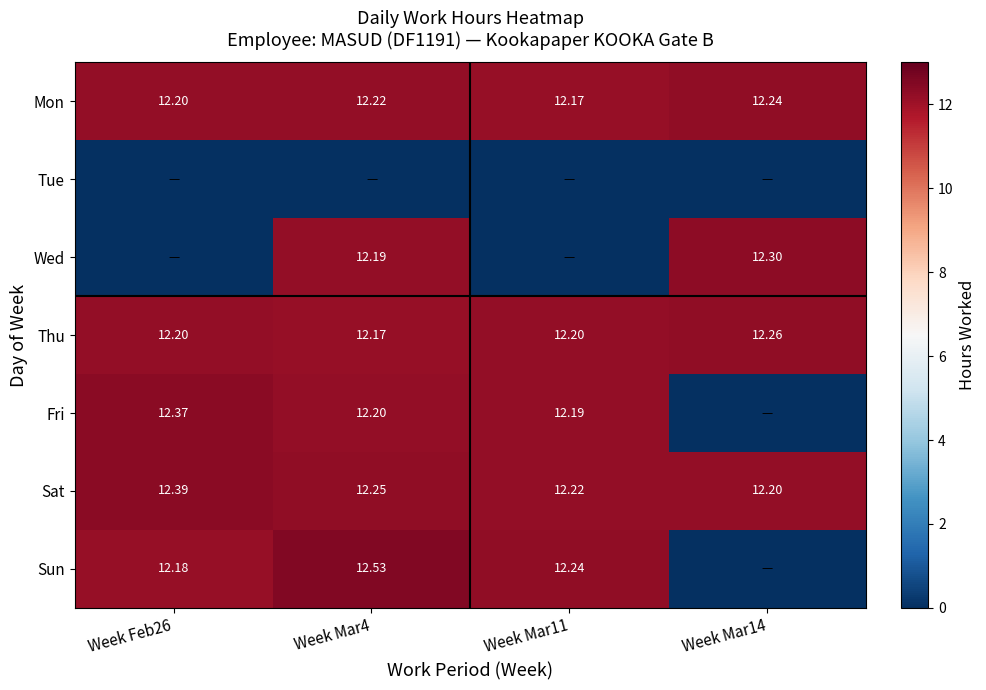

The Mon series shows 21.0 at Week Mar14. True or false?

False